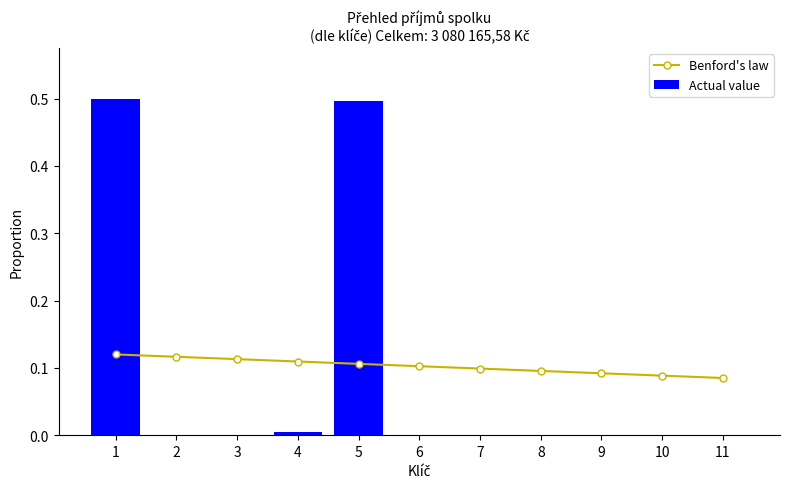

Reading left to right, extract all data points from this chart.

Benford's law: 1=0.1	2=0.1	3=0.1	4=0.1	5=0.1	6=0.1	7=0.1	8=0.1	9=0.1	10=0.1	11=0.1
Actual value: 1=0.5	2=0.0	3=0.0	4=0.0	5=0.5	6=0.0	7=0.0	8=0.0	9=0.0	10=0.0	11=0.0